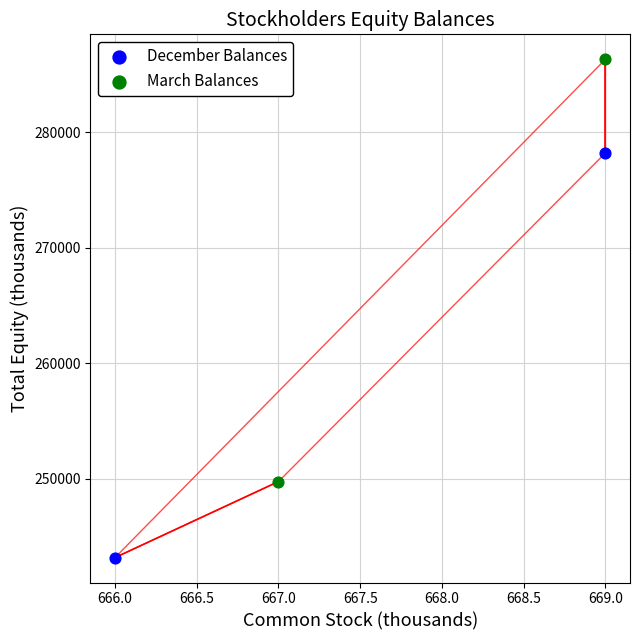

What are all the series names shown in the legend?

December Balances, March Balances